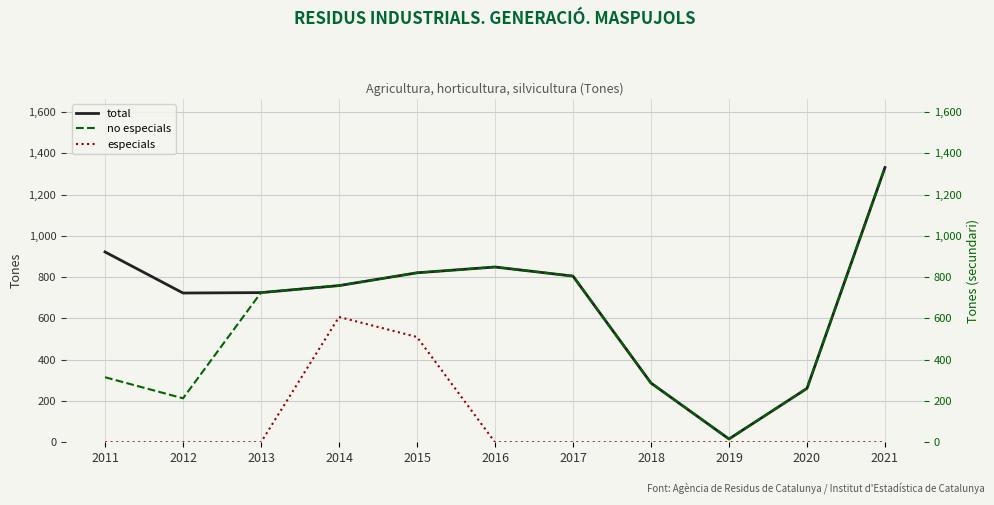

At how many categories does at least one series exceed 668?

8